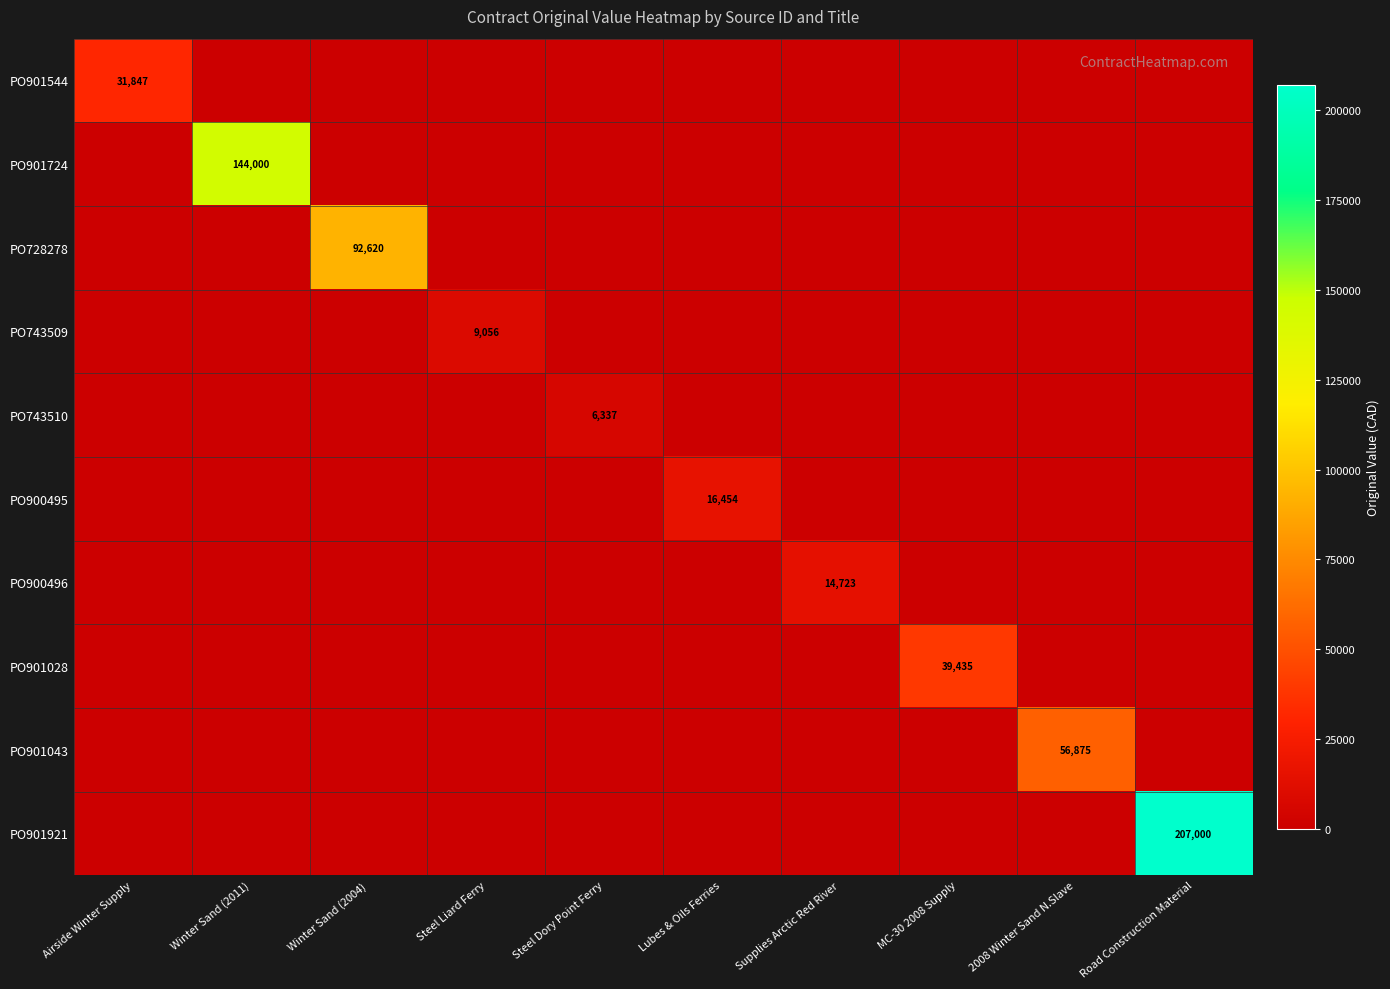

What is the total value across all series at Road Construction Material?

207000.0